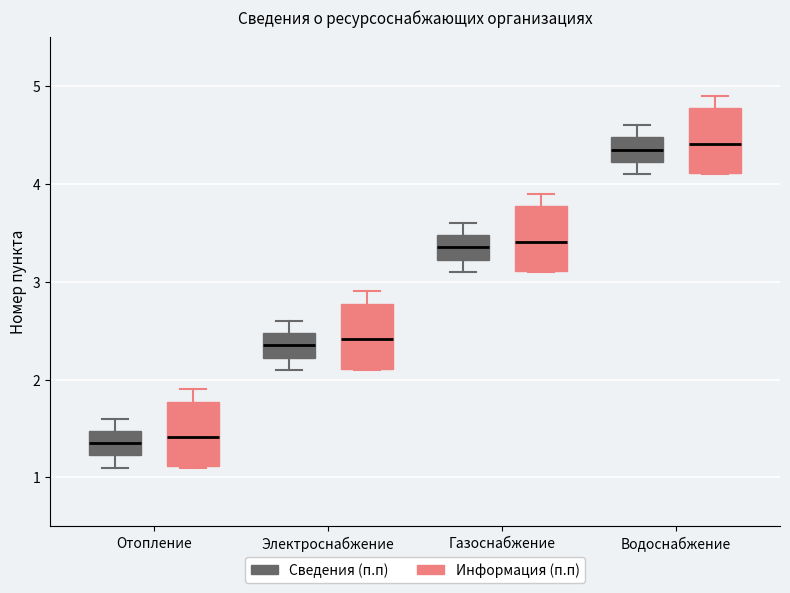

Reading left to right, transcribe this box plot: for each box, give where its median line is, the range the box spans, and where its two whiskers end, as read against the y-axis. The values are not printed on the chart, so give them approximately, as read against the axis.

Отопление (Сведения (п.п)): median 1.4, box 1.2 to 1.5, whiskers 1.1 to 1.6
Отопление (Информация (п.п)): median 1.4, box 1.1 to 1.8, whiskers 1.1 to 1.9
Электроснабжение (Сведения (п.п)): median 2.4, box 2.2 to 2.5, whiskers 2.1 to 2.6
Электроснабжение (Информация (п.п)): median 2.4, box 2.1 to 2.8, whiskers 2.1 to 2.9
Газоснабжение (Сведения (п.п)): median 3.4, box 3.2 to 3.5, whiskers 3.1 to 3.6
Газоснабжение (Информация (п.п)): median 3.4, box 3.1 to 3.8, whiskers 3.1 to 3.9
Водоснабжение (Сведения (п.п)): median 4.4, box 4.2 to 4.5, whiskers 4.1 to 4.6
Водоснабжение (Информация (п.п)): median 4.4, box 4.1 to 4.8, whiskers 4.1 to 4.9